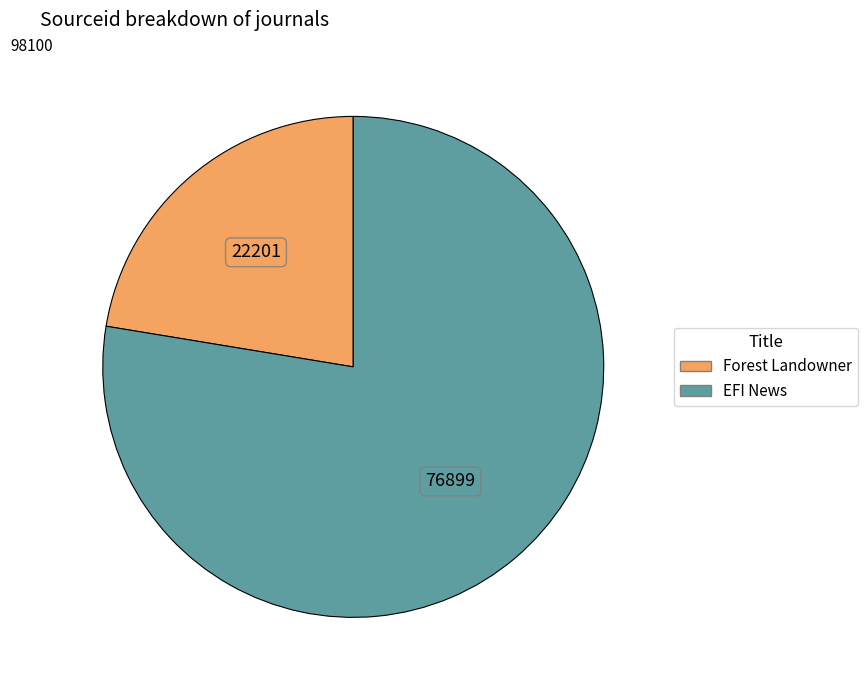

What is the ratio of the value at EFI News to the value at Forest Landowner?

3.5